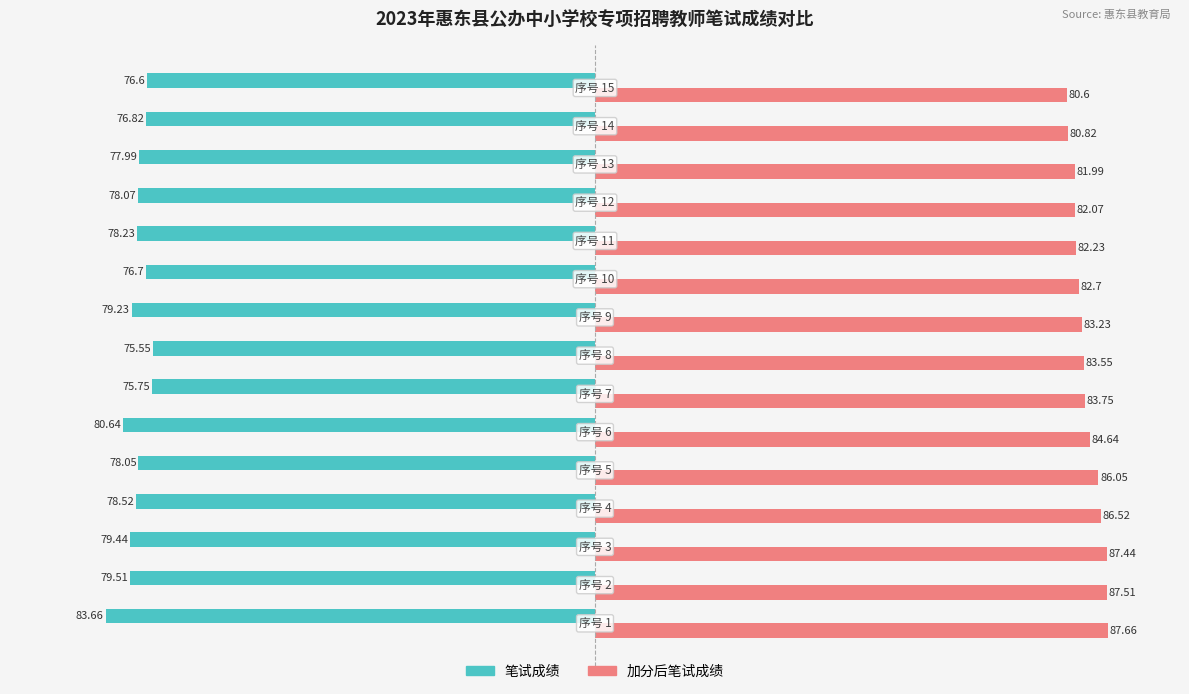

What is the average value of the 加分后笔试成绩 series?

84.1